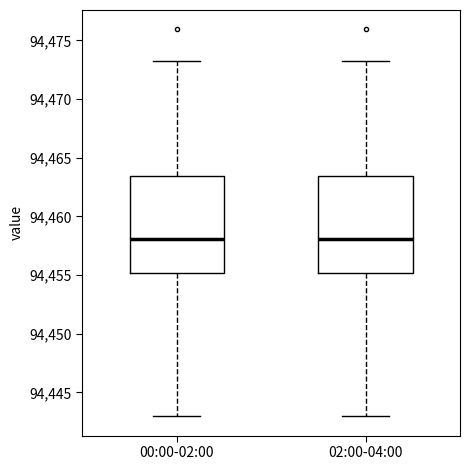

Reading left to right, transcribe this box plot: for each box, give where its median line is, the range the box spans, and where its two whiskers end, as read against the y-axis. The values are not printed on the chart, so give them approximately, as read against the axis.

00:00-02:00: median 94458.0, box 94455.0 to 94463.5, whiskers 94443.0 to 94473.5
02:00-04:00: median 94458.0, box 94455.0 to 94463.5, whiskers 94443.0 to 94473.5